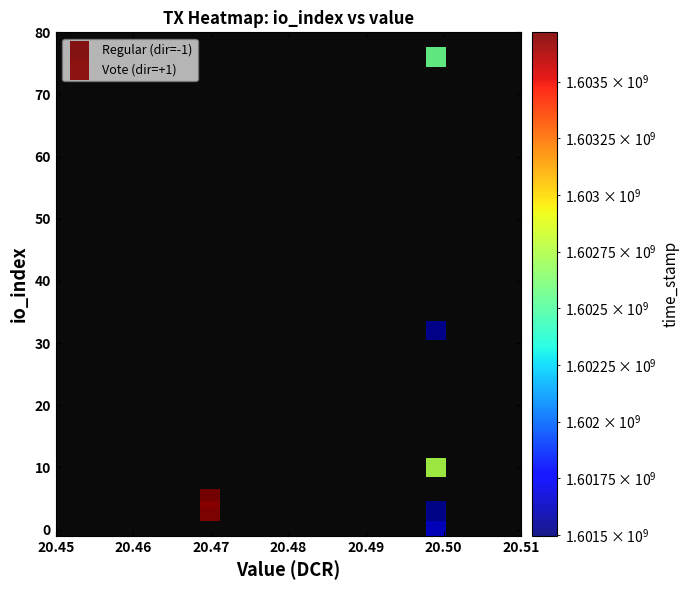

Across all series, what Y value is closest to 38?

32